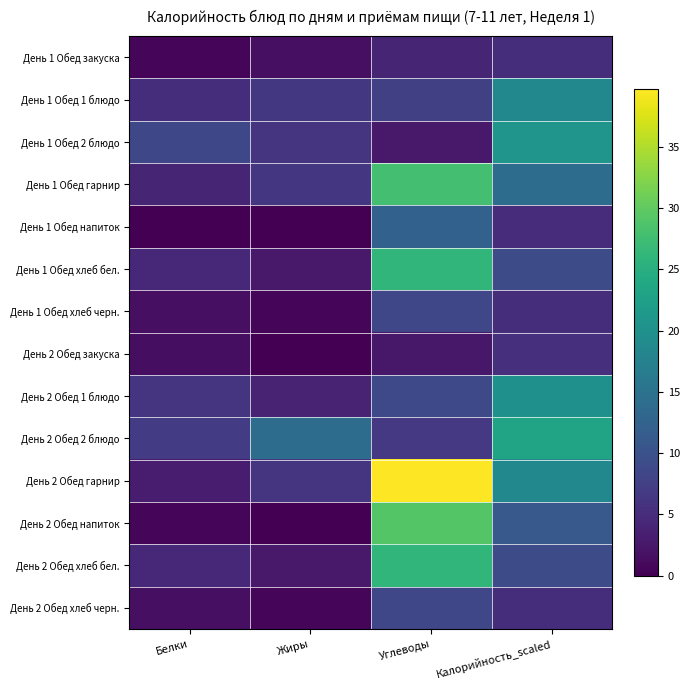

Between Жиры and Углеводы, which series saw the biggest shift?

День 2 Обед гарнир